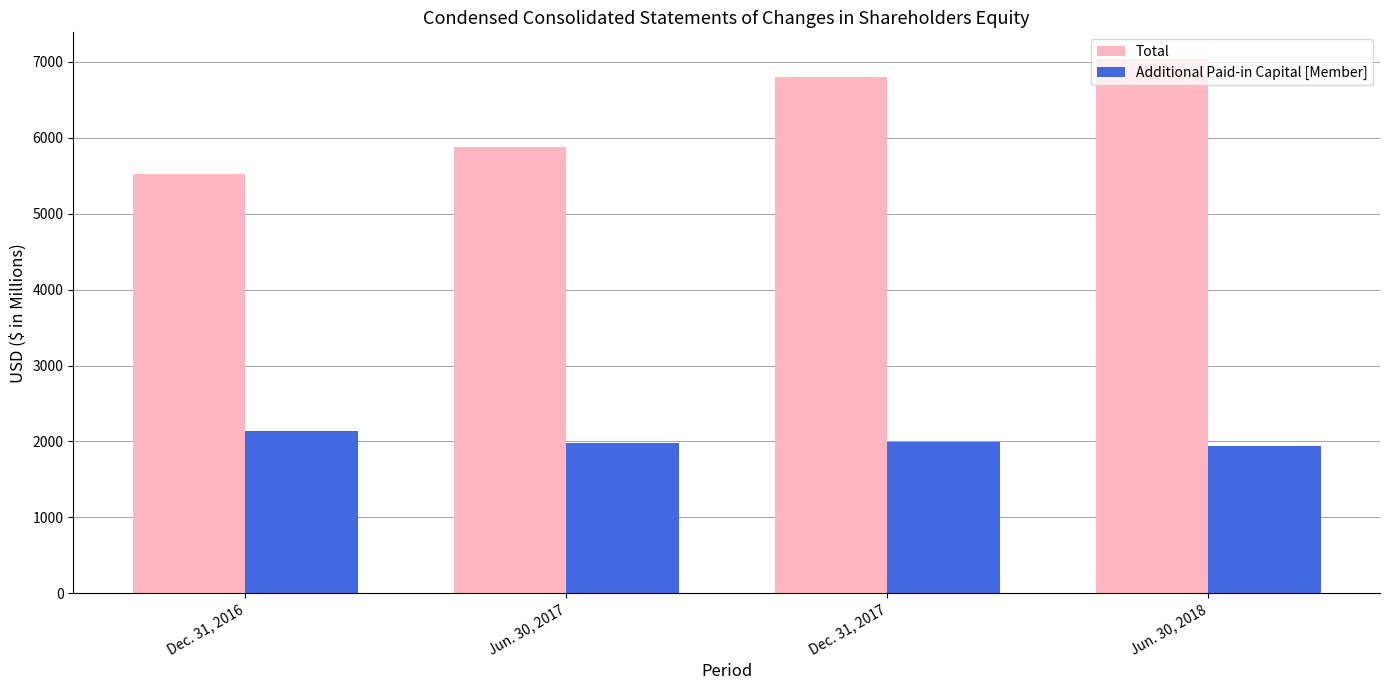

Is the value of Total at Dec. 31, 2016 greater than the value of Additional Paid-in Capital [Member] at Dec. 31, 2016?

Yes